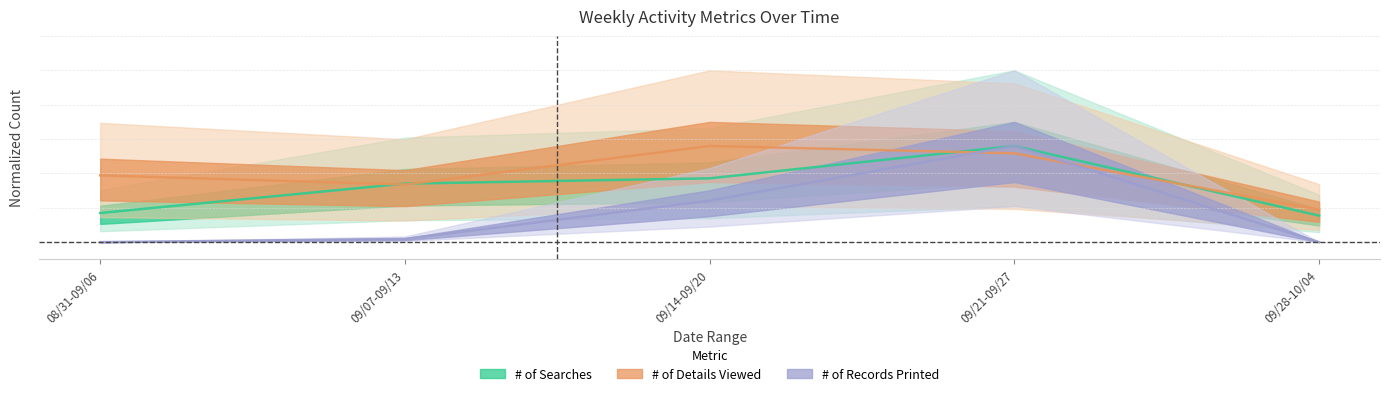

What position from the right is 08/31-09/06?

5